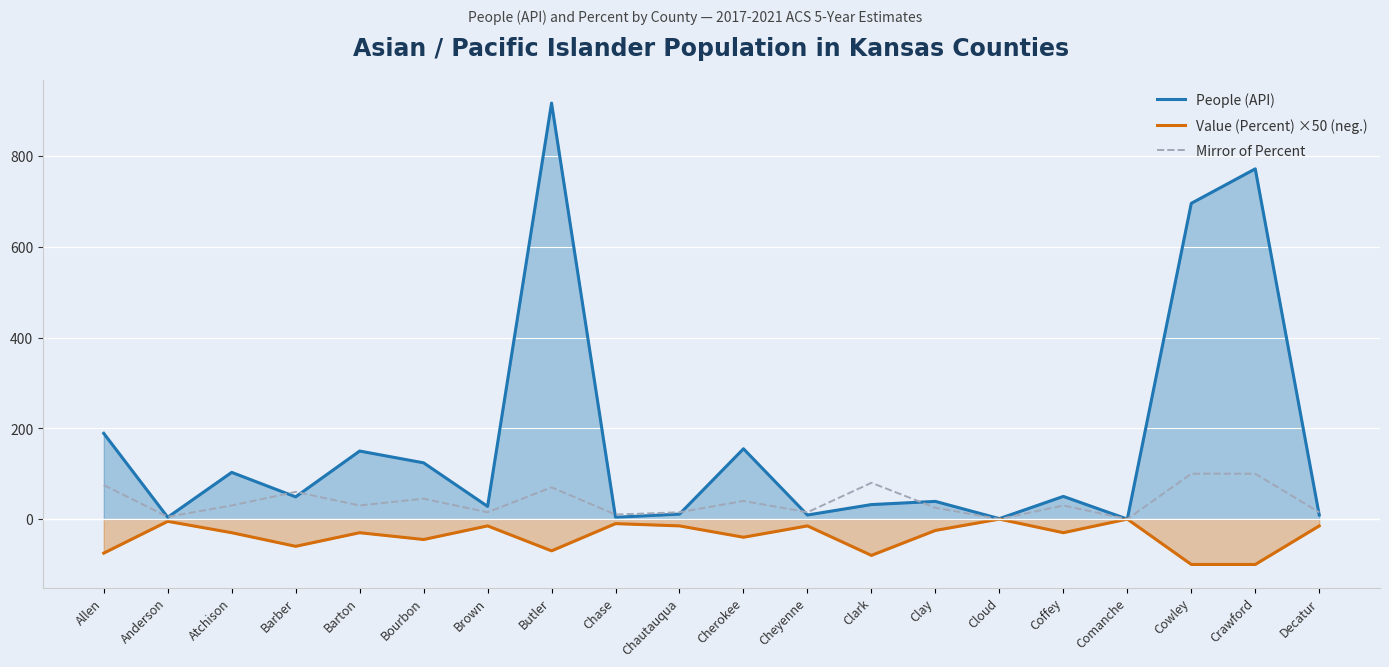

List the series in order of their overall mean, lowest first.

Value (Percent) ×50 (neg.), Mirror of Percent, People (API)